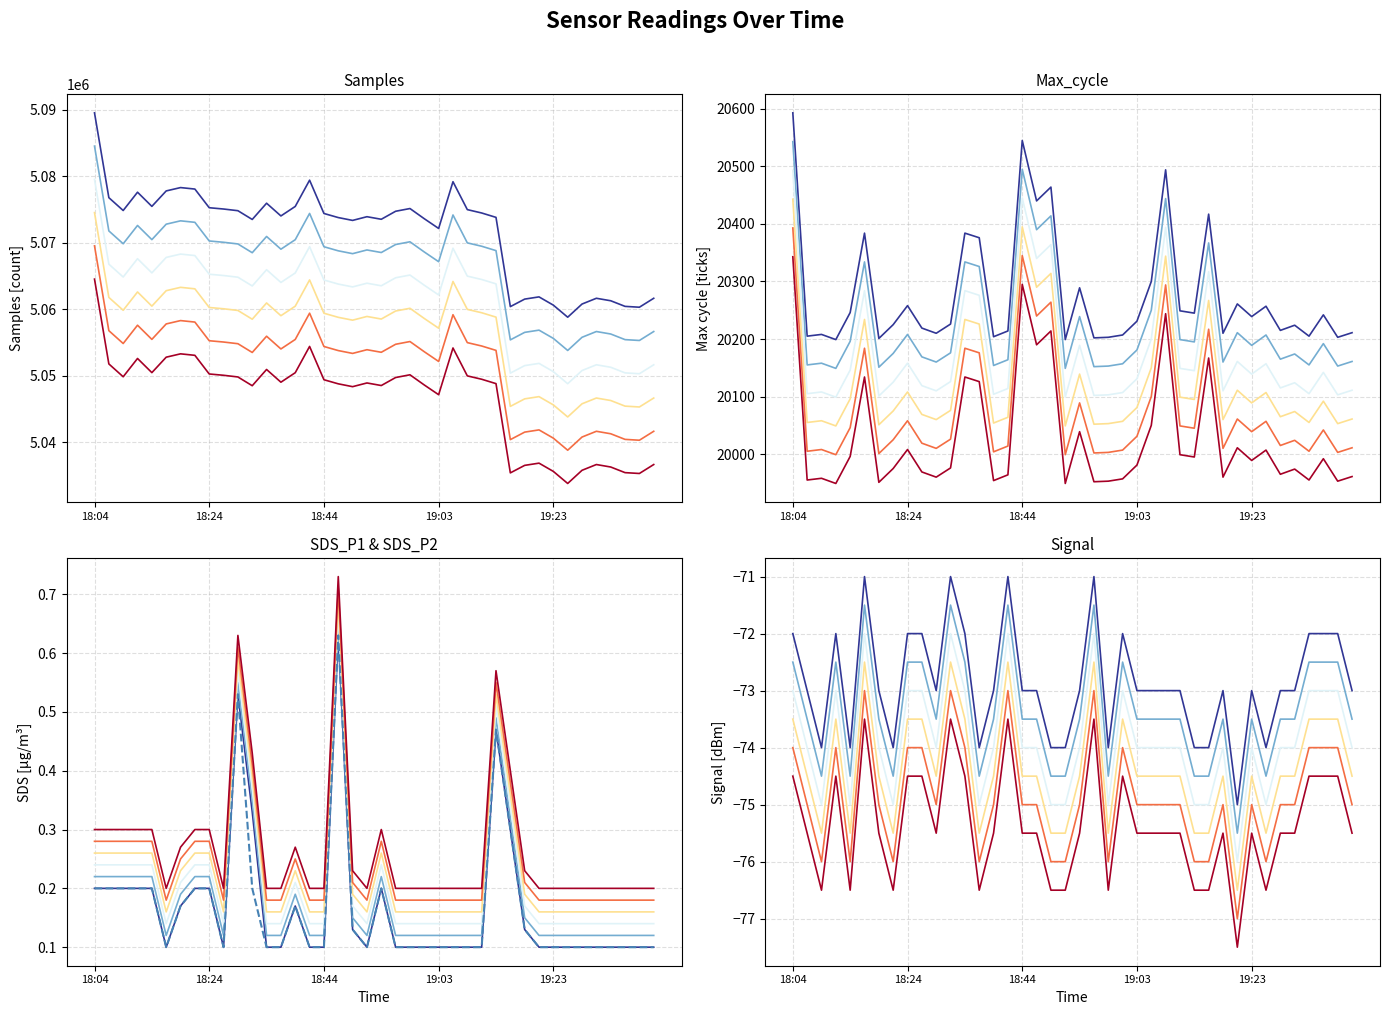

Between 18:26 and 19:11, which series saw the biggest shift?

Samples